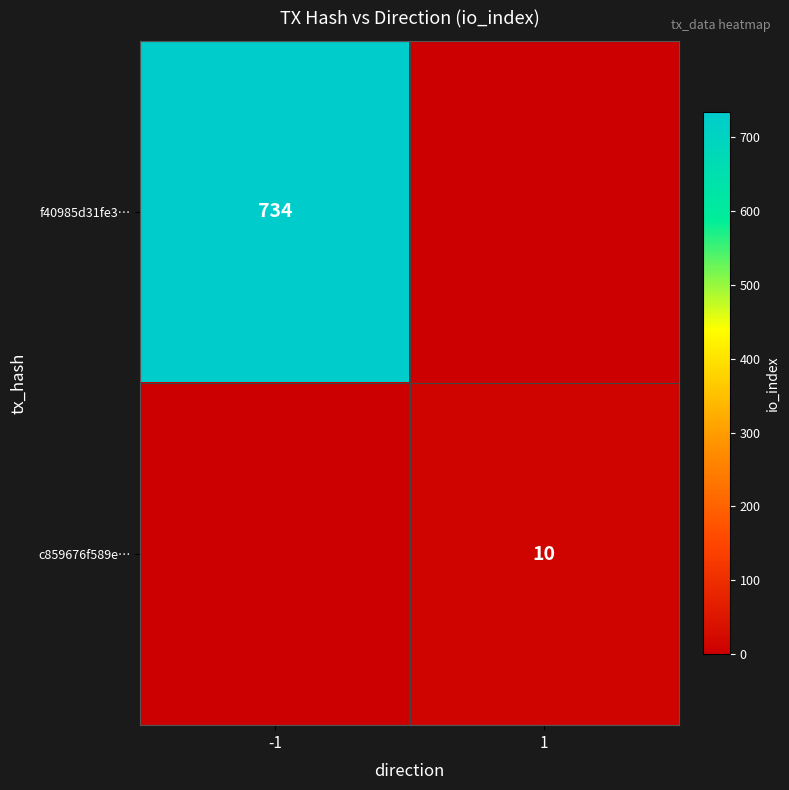

Is the value of c859676f589e… at 1 greater than the value of f40985d31fe3… at -1?

No